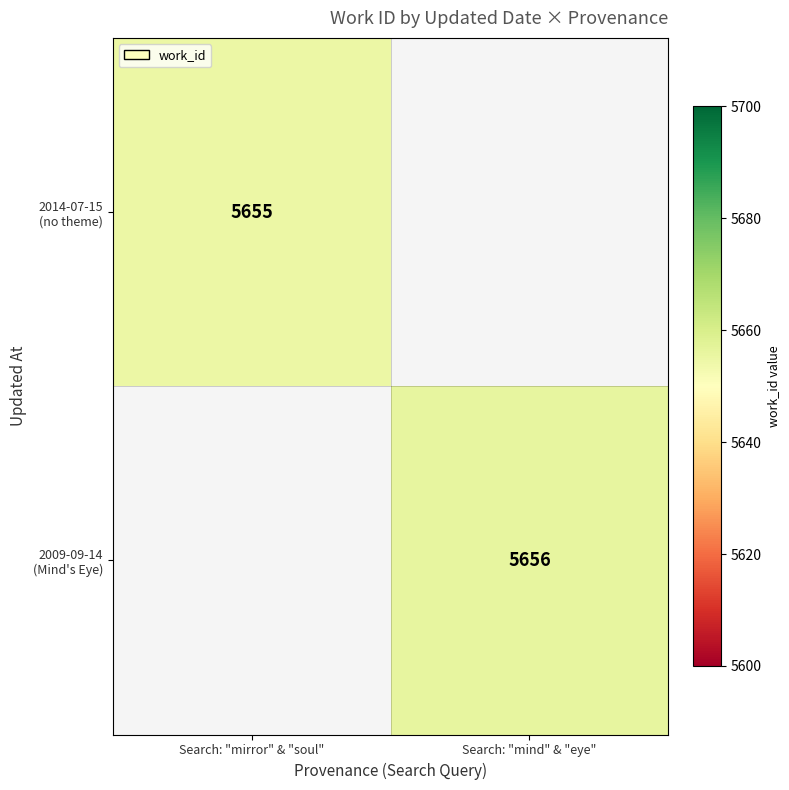

Rank the categories by 2014-07-15 (no theme) value from highest to lowest.

Search: "mirror" & "soul", Search: "mind" & "eye"